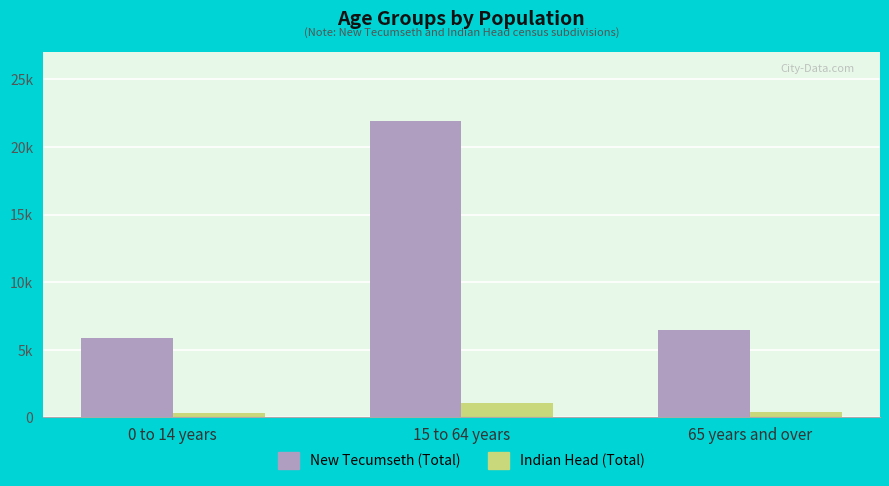

Rank the series at 65 years and over from highest to lowest value.

New Tecumseth (Total), Indian Head (Total)